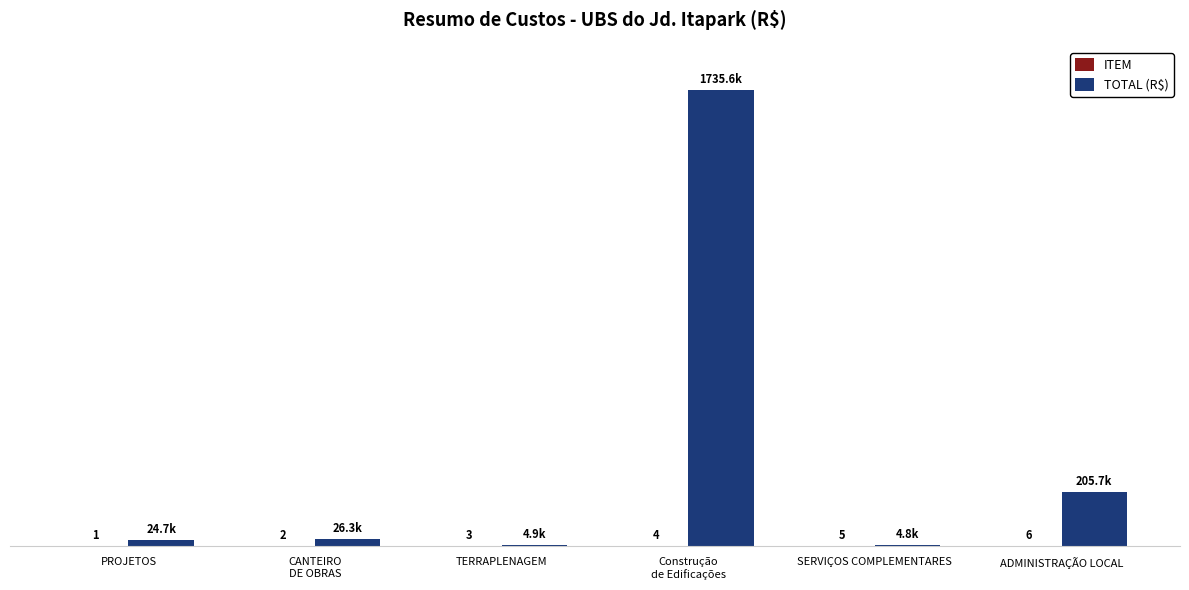

Are the bars grouped side by side (vs. stacked)?

Yes